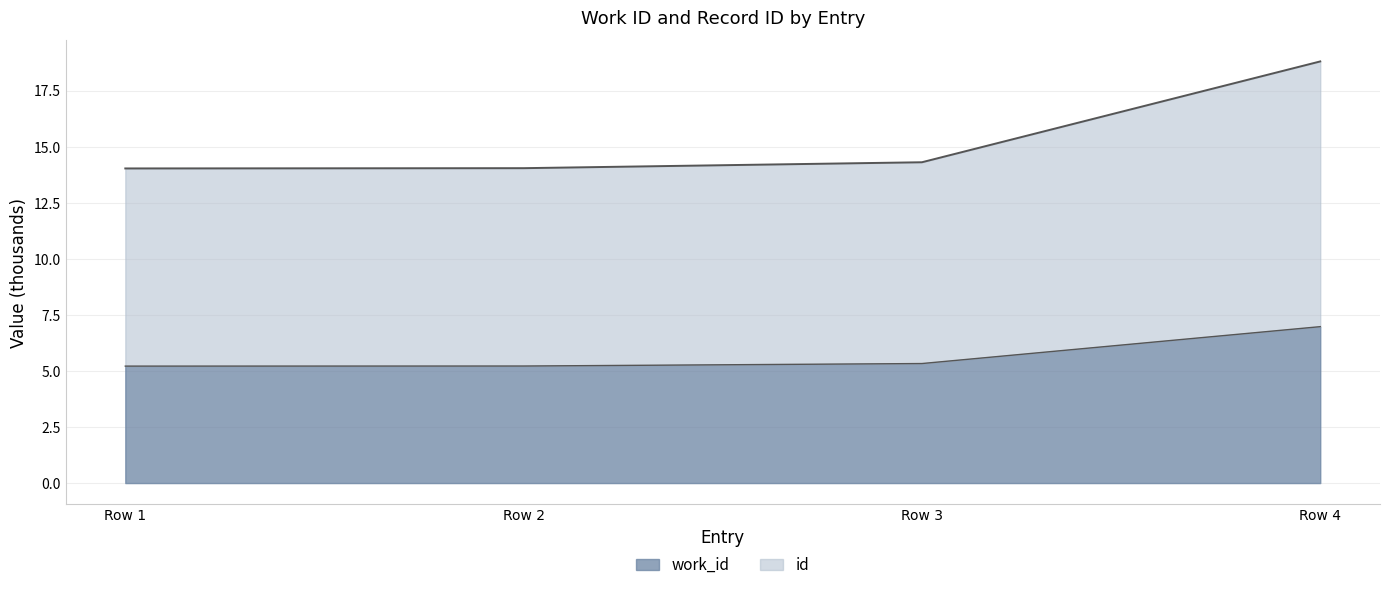

What is the sum of the id (line) values at Row 1 and Row 4?

32.8